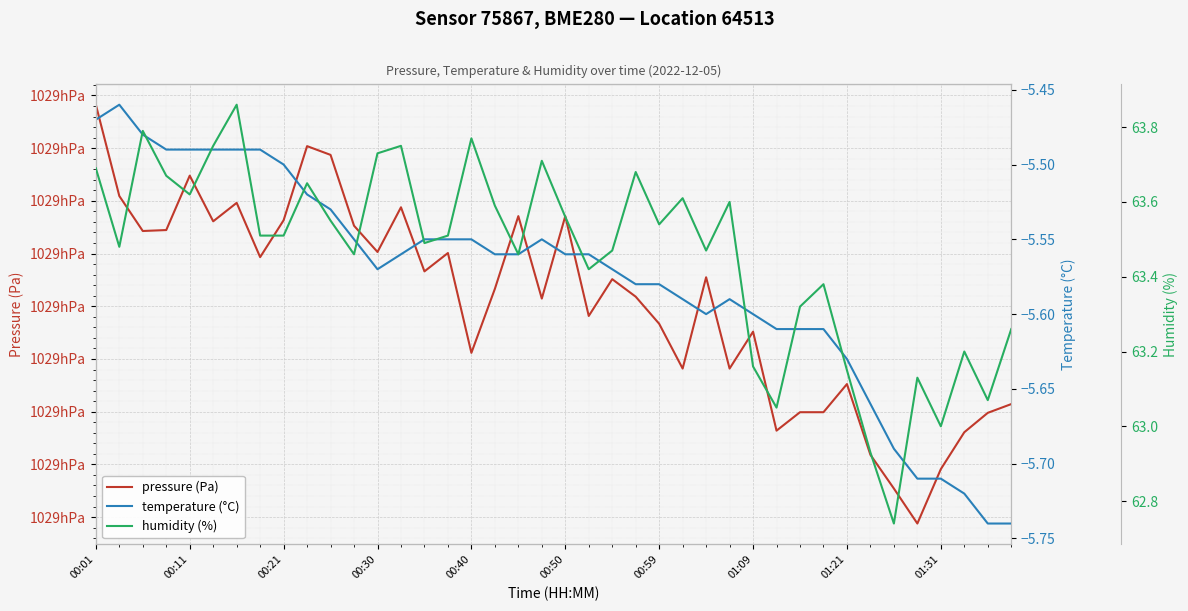

Between 15 and 37, which is larger?

15